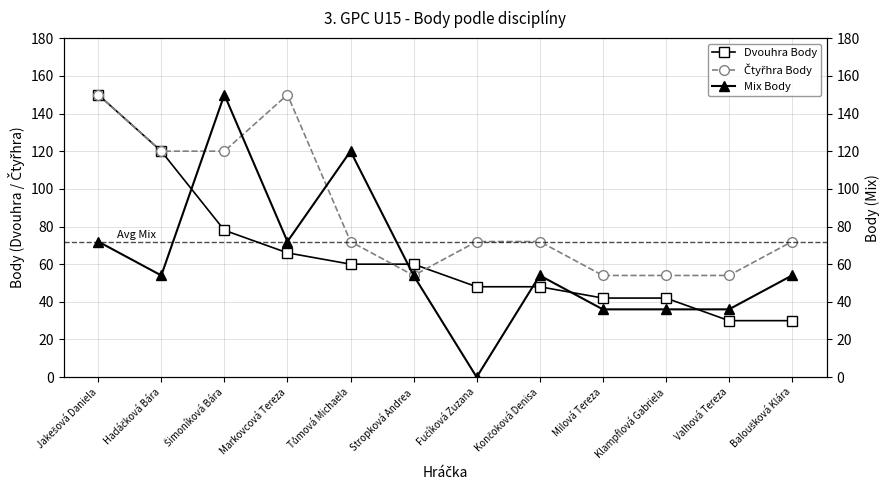

What is the spread (max minus min) of values at Valhová Tereza?

24